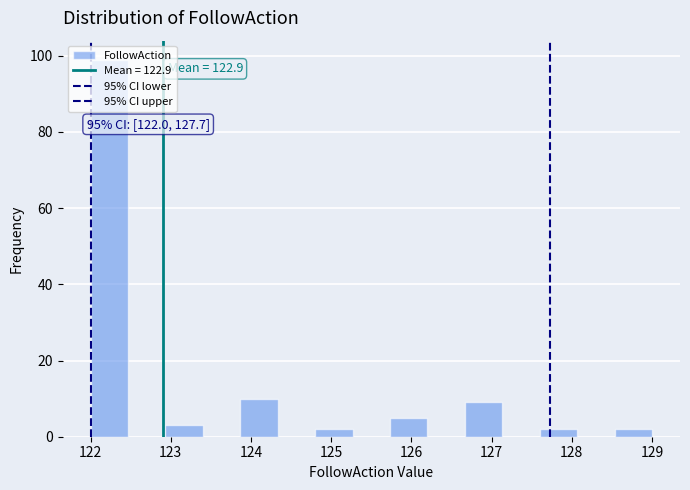

Which range on the x-axis has the tallest bar?

122.0 to 122.5